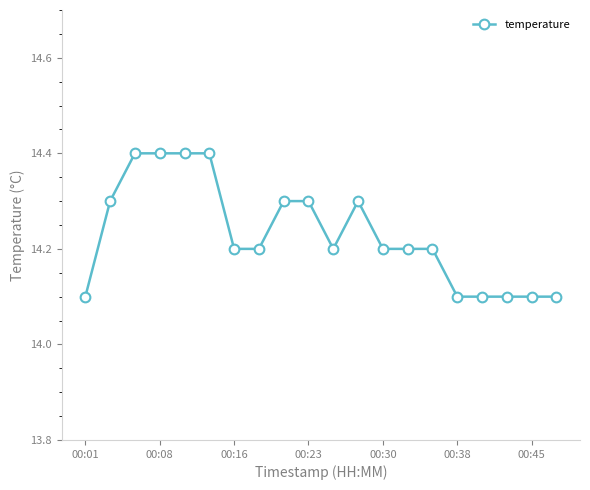

Reading right to left, extract all data points from this chart.

14.1	14.1	14.1	14.1	14.1	14.2	14.2	14.2	14.3	14.2	14.3	14.3	14.2	14.2	14.4	14.4	14.4	14.4	14.3	14.1